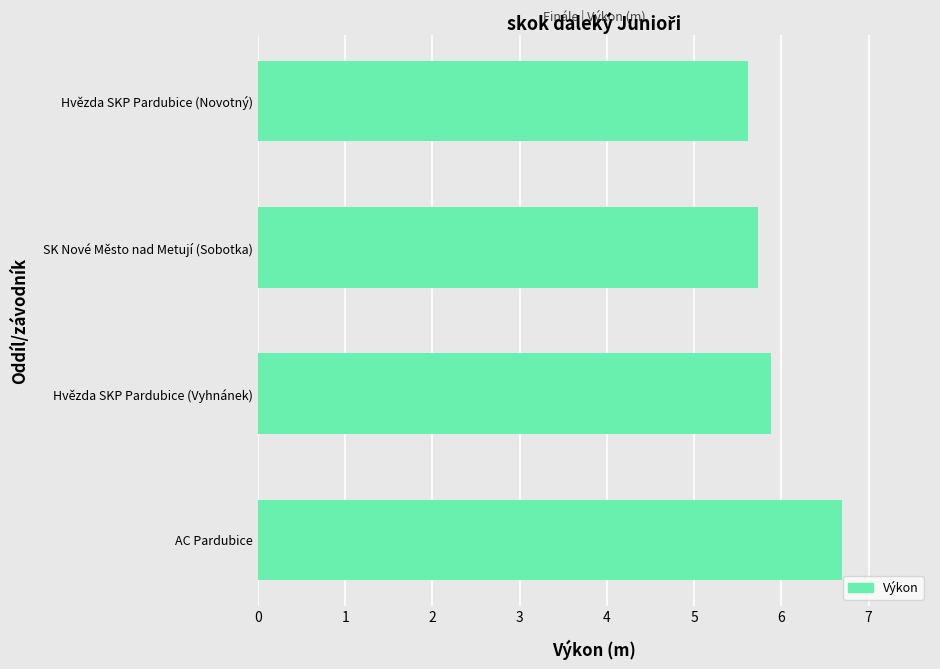

Reading top to bottom, transcribe all the data shown in this chart.

5.6	5.7	5.9	6.7